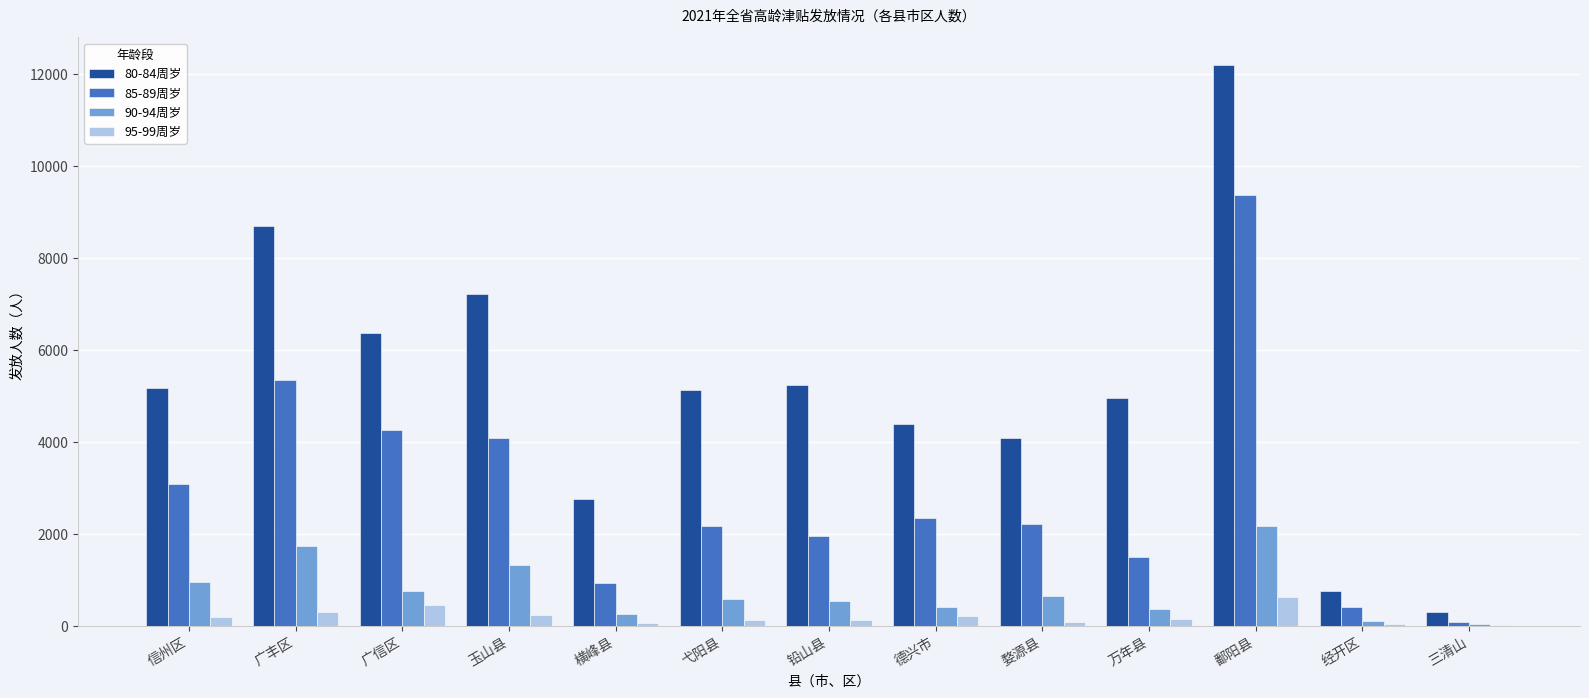

What is the greatest value displayed?

12182